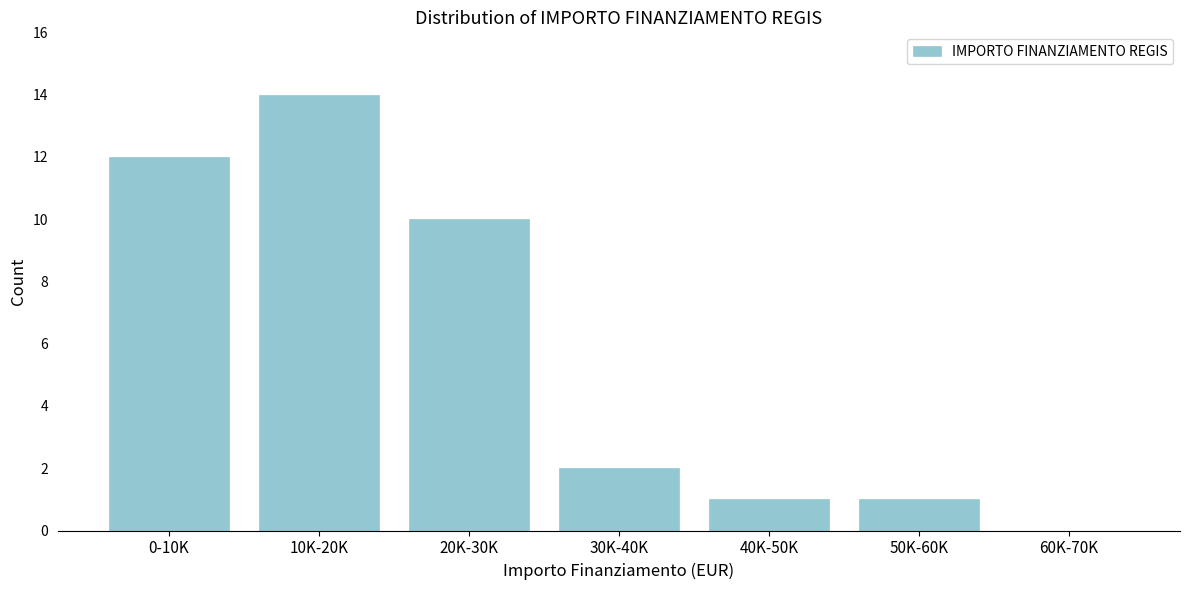

Reading left to right, transcribe all the data shown in this chart.

0-10K=12	10K-20K=14	20K-30K=10	30K-40K=2	40K-50K=1	50K-60K=1	60K-70K=0